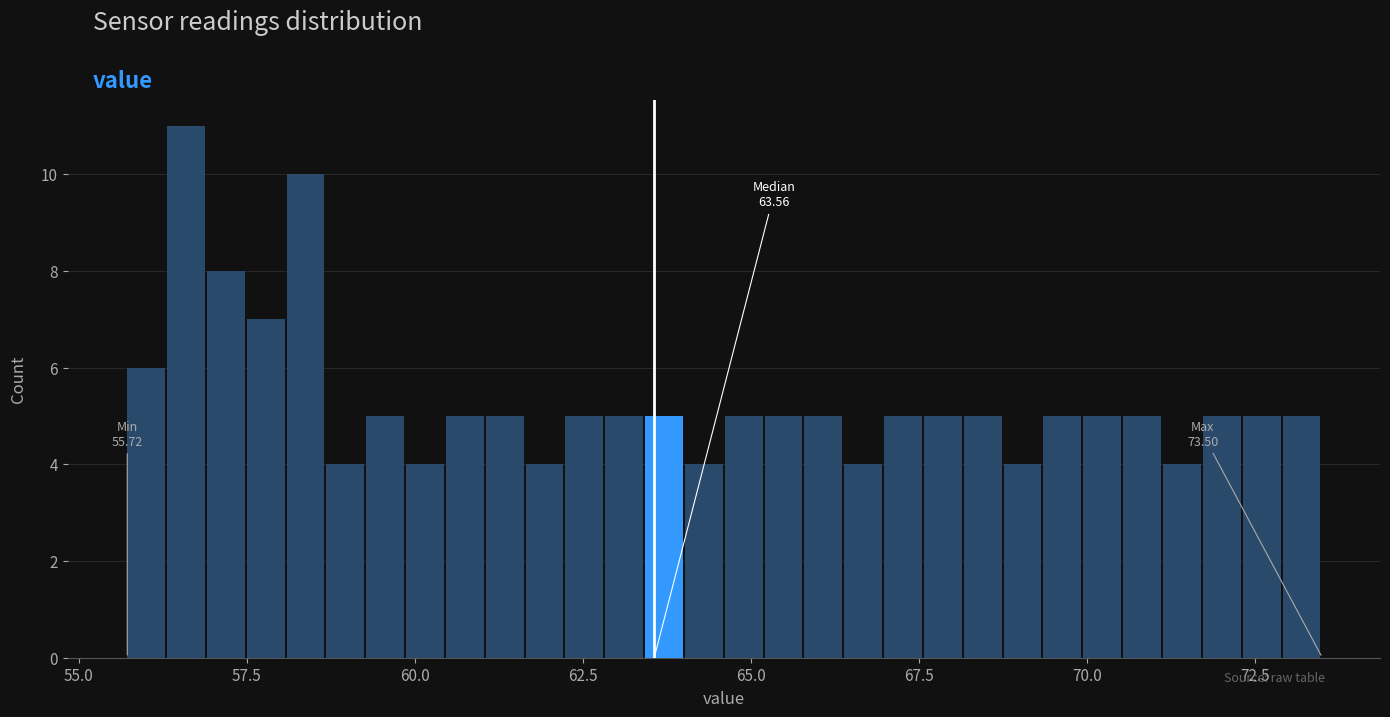

Around what value on the x-axis is the tallest bar? Give the approximate position of its centre, as read against the axis.

56.5